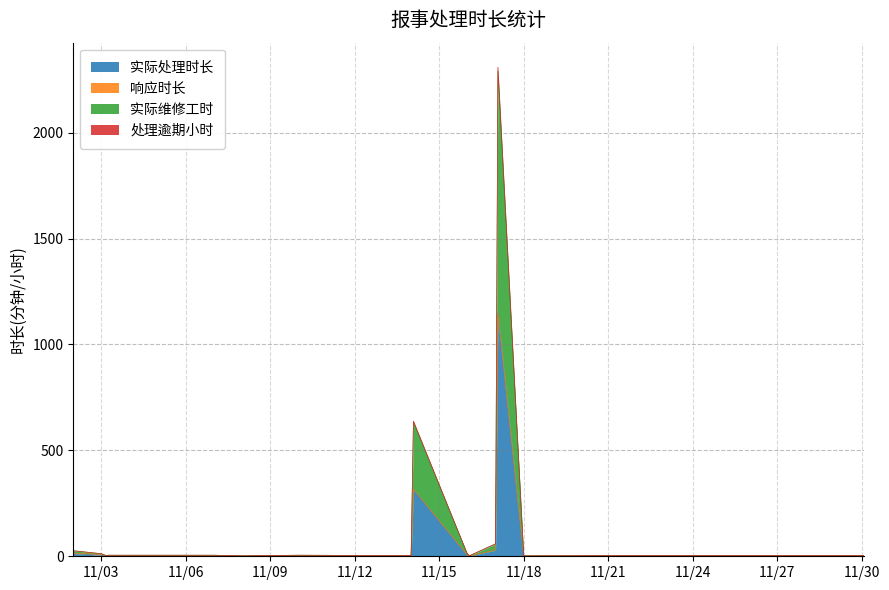

Does the chart have visible grid lines?

Yes